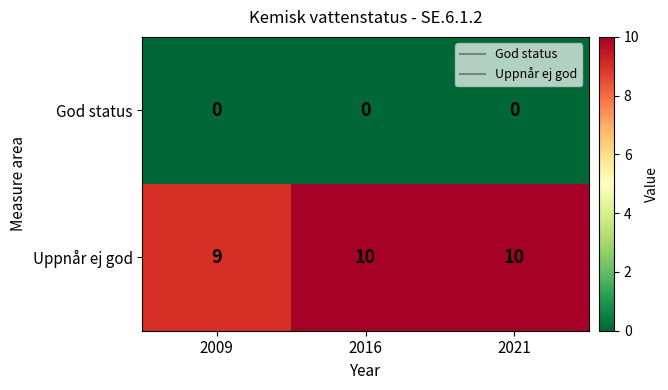

What is the difference between the highest and lowest values at 2016?

10